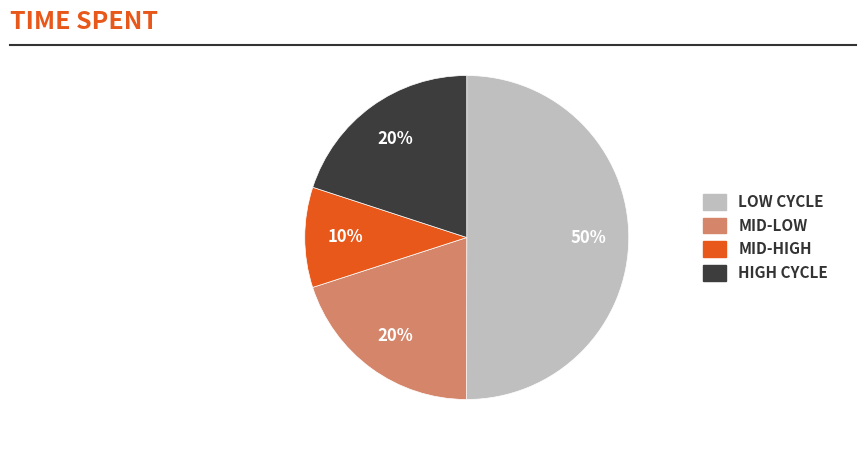

To the nearest percent, what is the average slice percentage?

25%